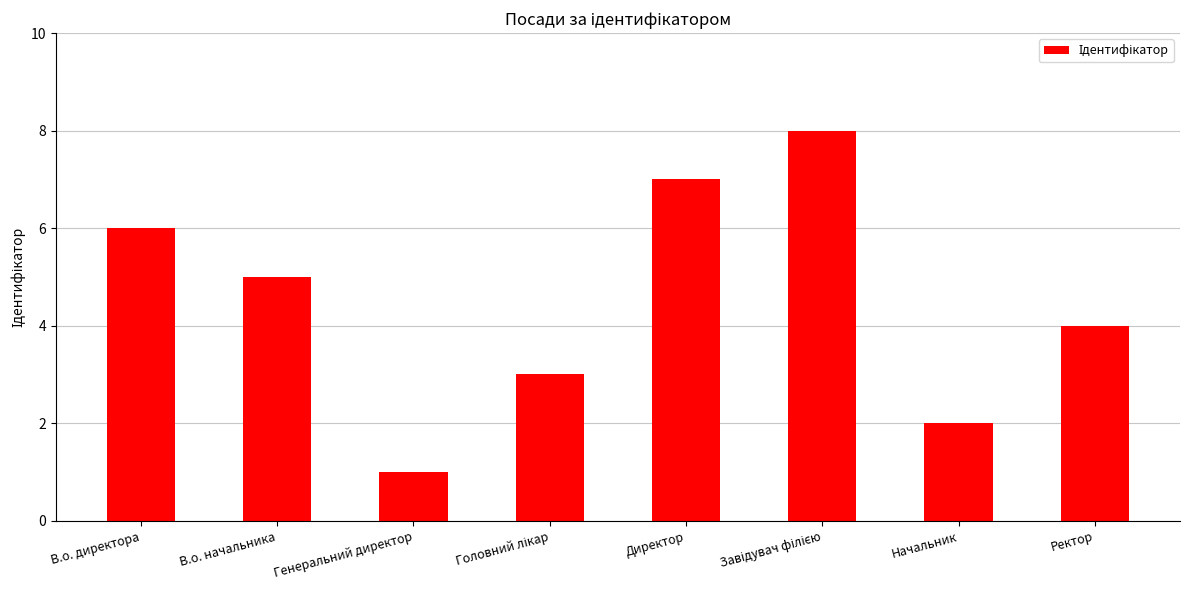

Reading left to right, transcribe all the data shown in this chart.

6	5	1	3	7	8	2	4